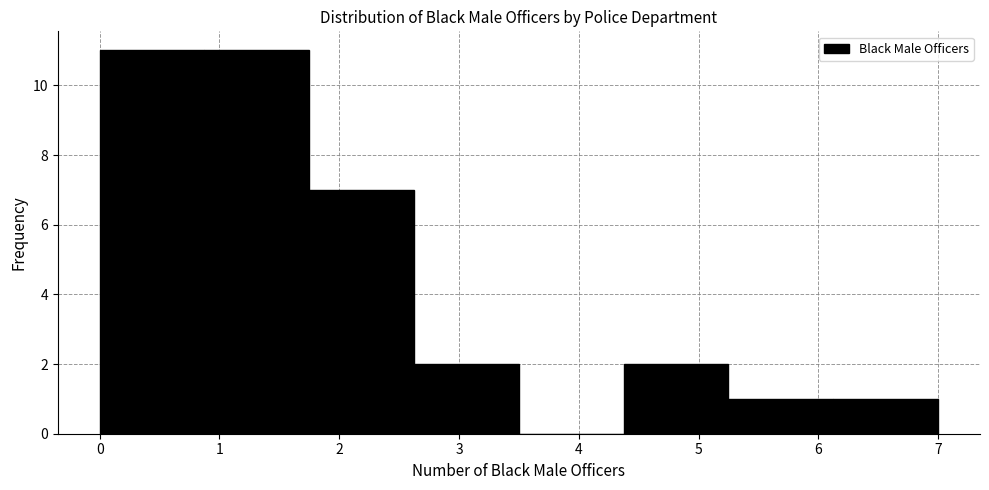

Reading left to right, list every bar in this chart as the range it spans on the x-axis followed by its height. Neither the bar edges nor the heights are printed on the chart, so give them approximately, as read against the axes.

0.0 to 0.9: 11
0.9 to 1.8: 11
1.8 to 2.6: 7
2.6 to 3.5: 2
3.5 to 4.4: 0
4.4 to 5.3: 2
5.3 to 6.1: 1
6.1 to 7.0: 1